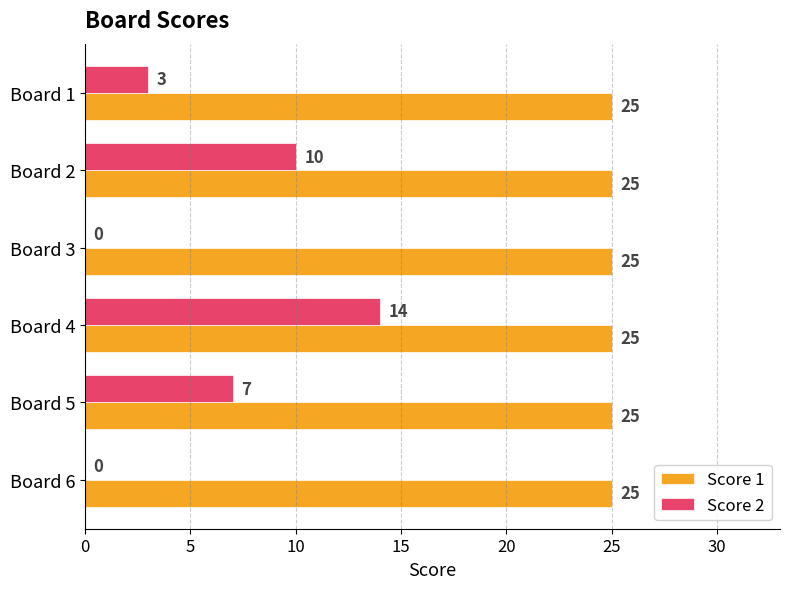

At which category is the sum across all series the highest?

Board 4